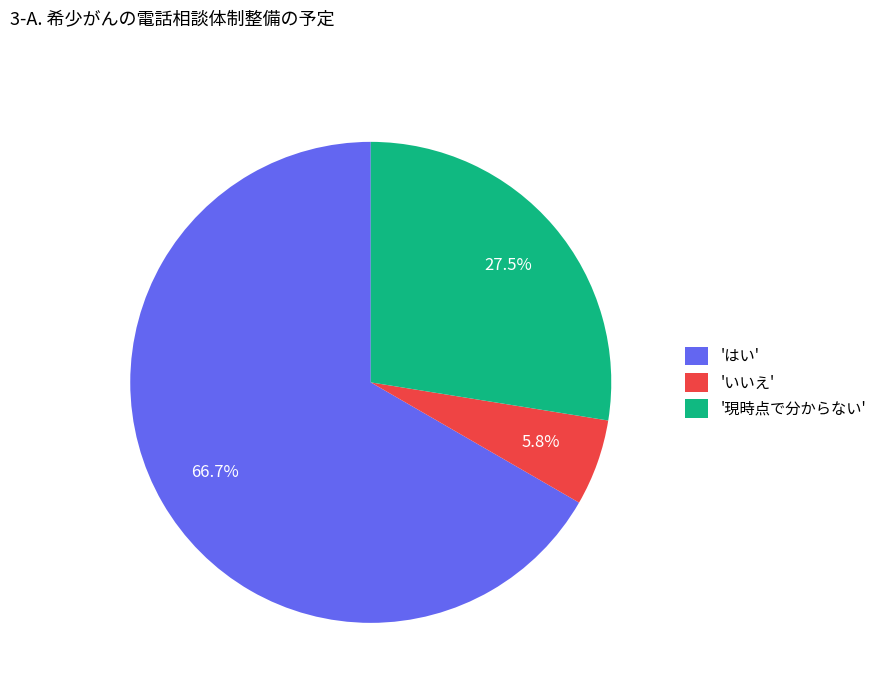

What is the ratio of the value at 'はい' to the value at 'いいえ'?

11.5